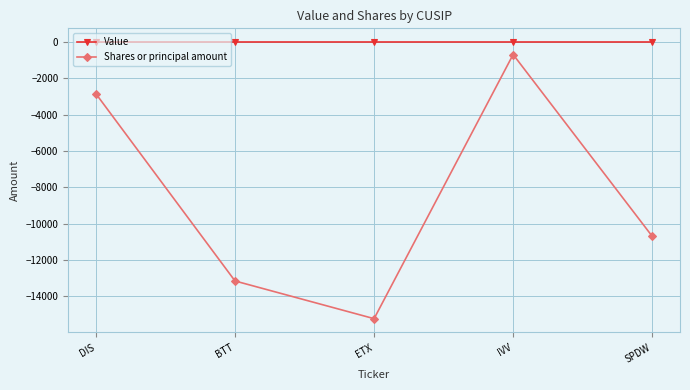

List the series in order of their overall mean, lowest first.

Shares or principal amount, Value